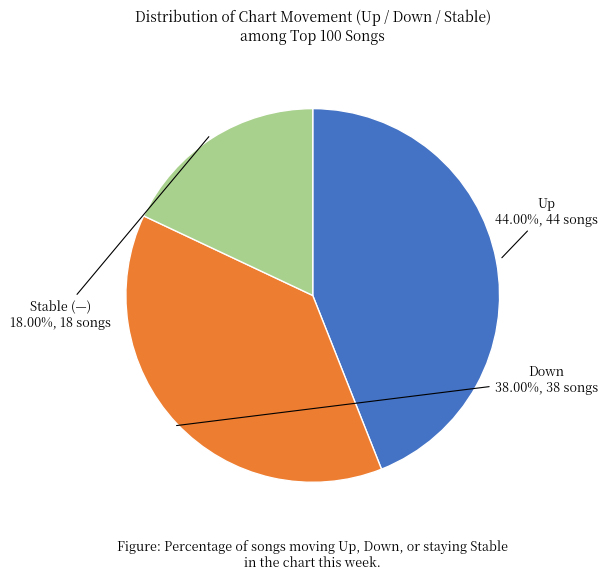

Is there any slice that represents more than half of the pie?

No